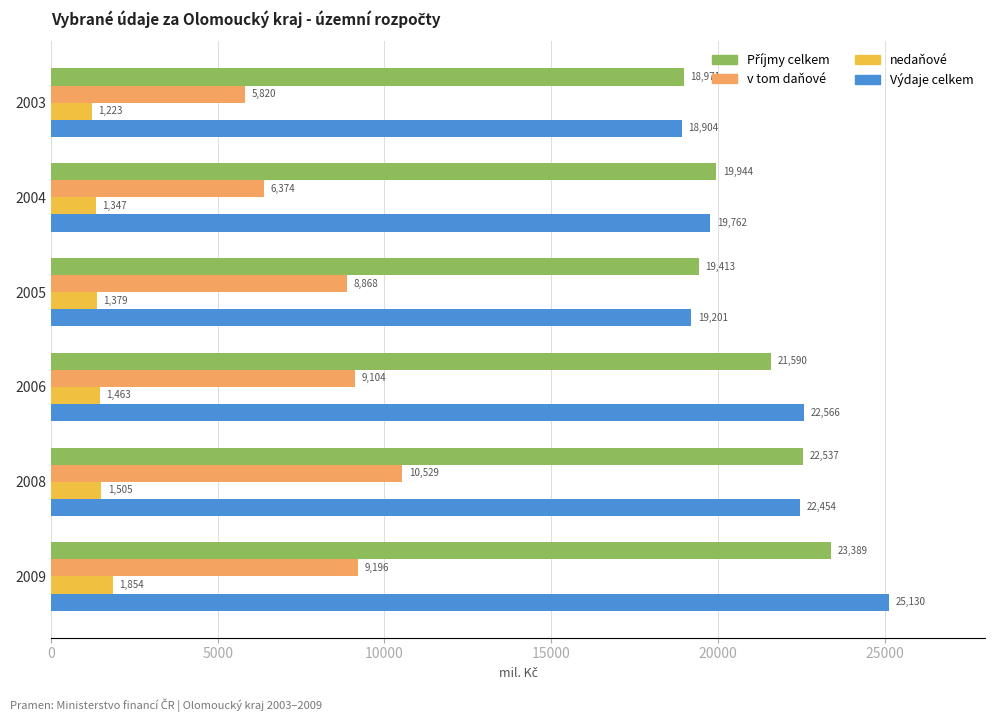

Which series has the largest total across all categories?

Výdaje celkem